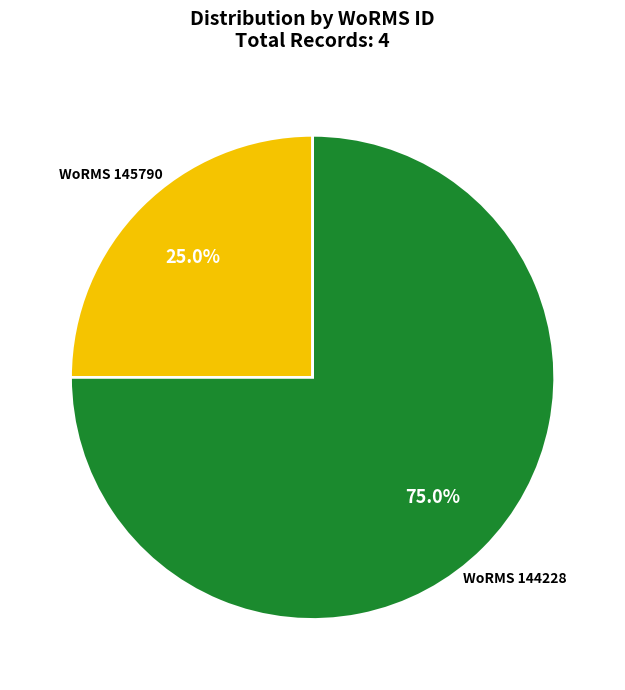

Which slice is the smallest?

WoRMS 145790